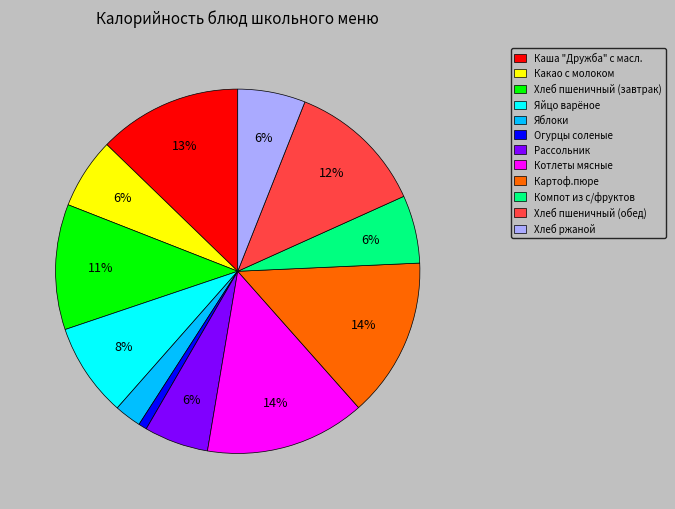

What is the smallest slice in the pie chart?

Огурцы соленые